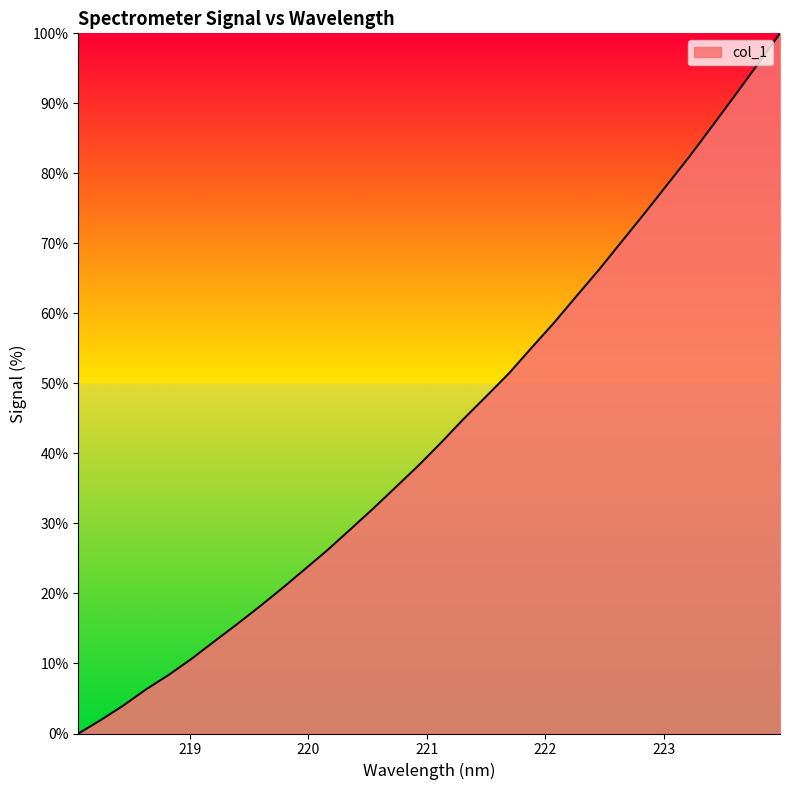

What is the maximum value shown in the chart?

100.0